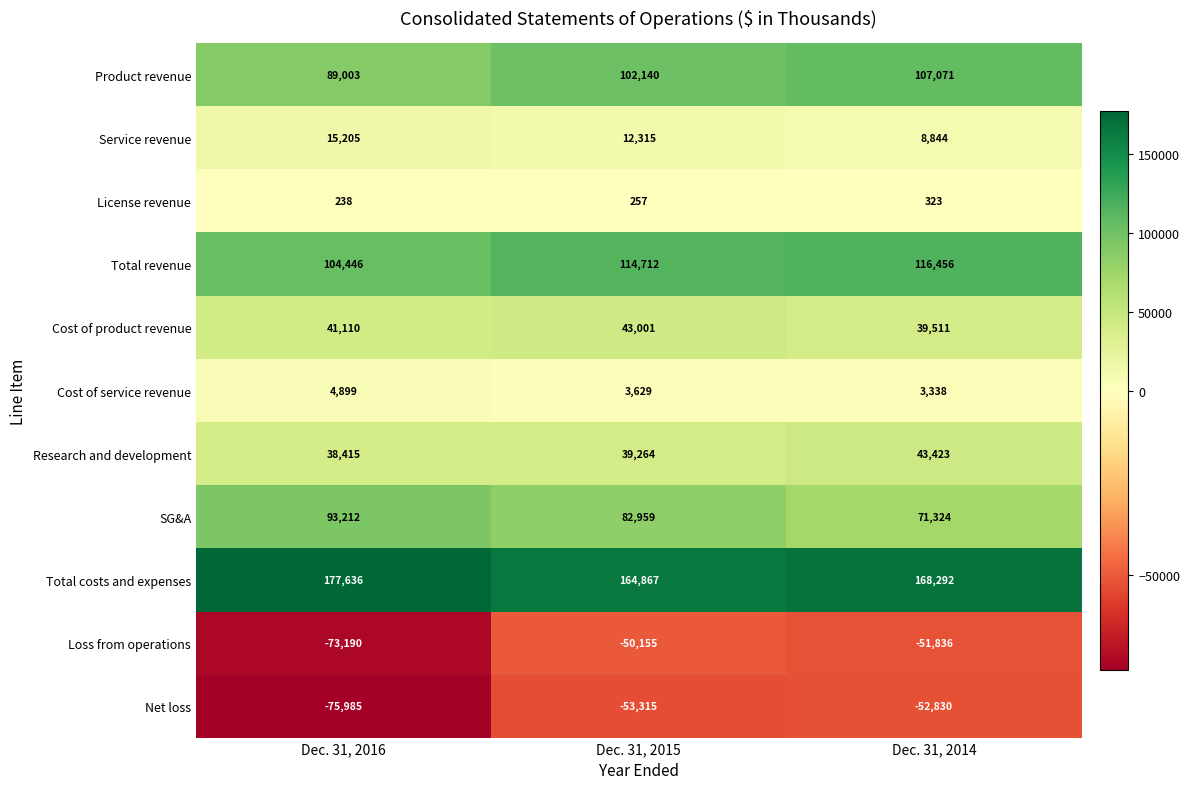

What is the greatest value displayed?

177636